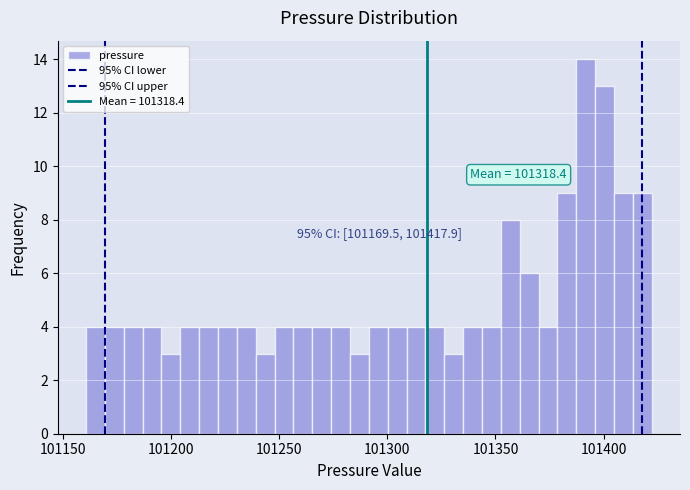

Read against the x-axis, roughly where is the centre of the tallest bar?

101390